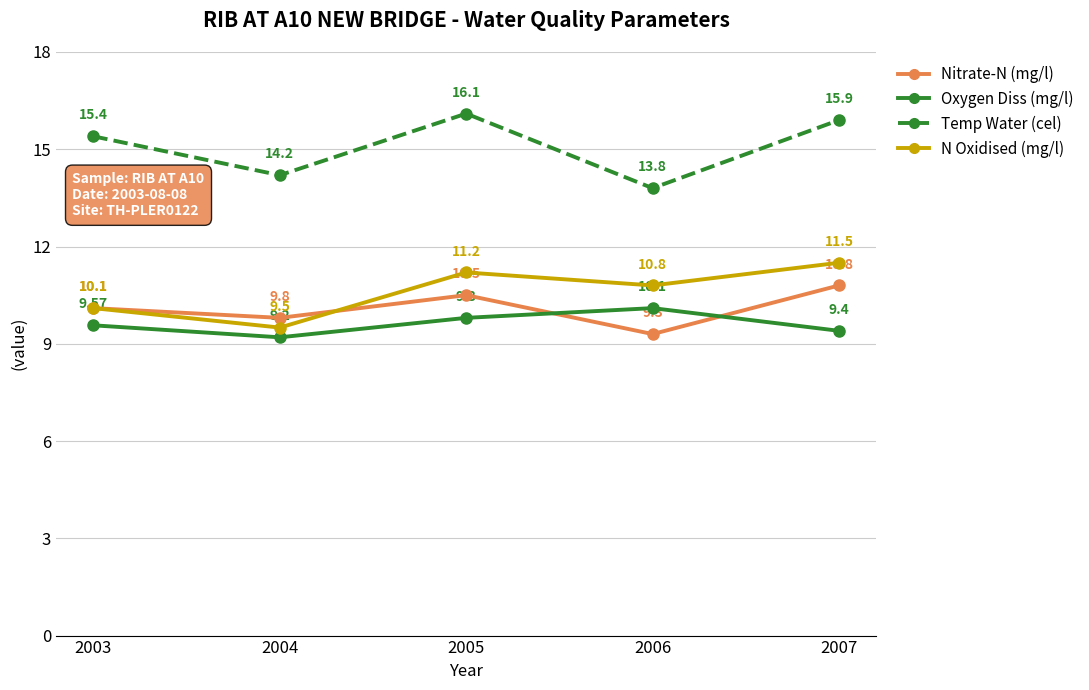

What is the greatest value displayed?

16.1